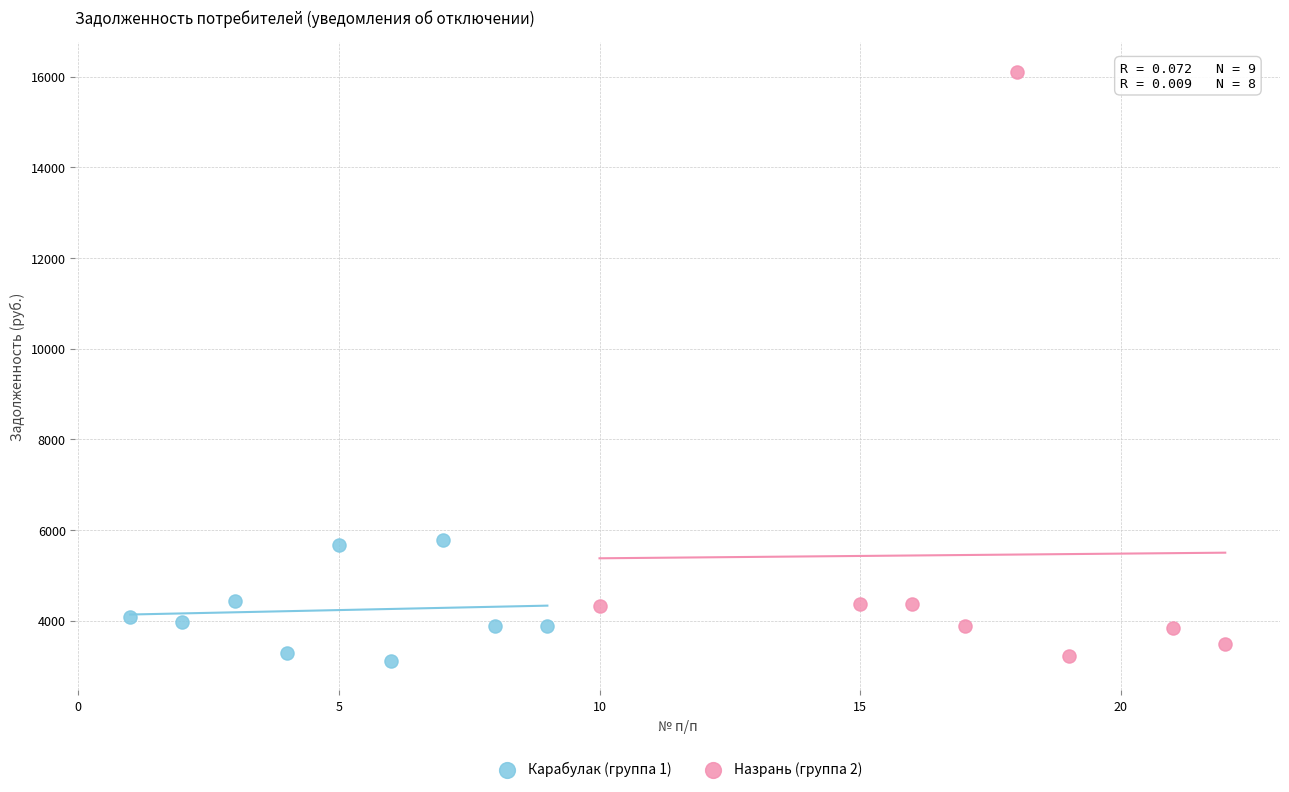

Which series contains the highest Y value?

Назрань (группа 2)